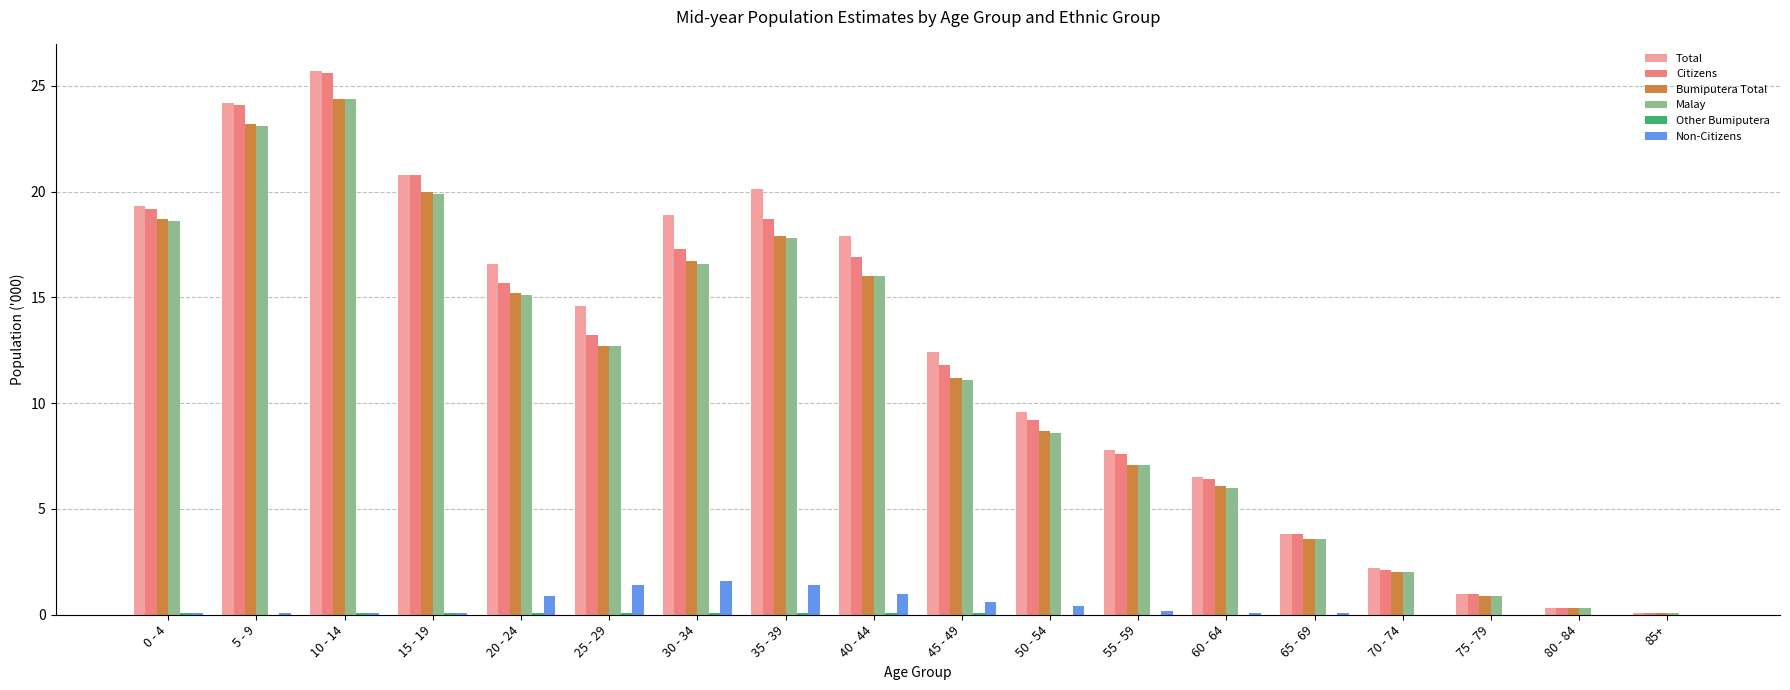

At which category is the sum across all series the highest?

10 - 14